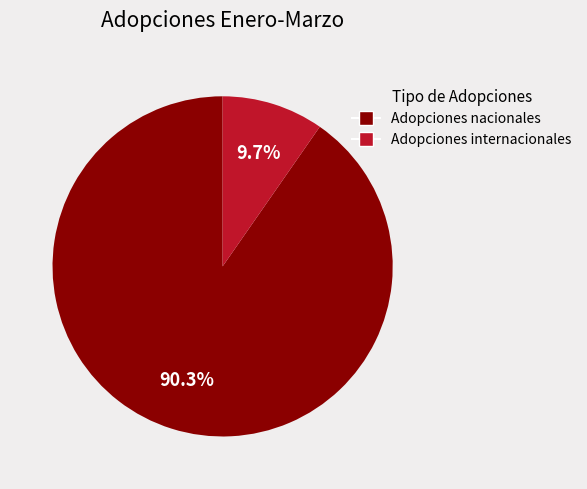

What percentage is the Adopciones internacionales slice, to the nearest percent?

10%